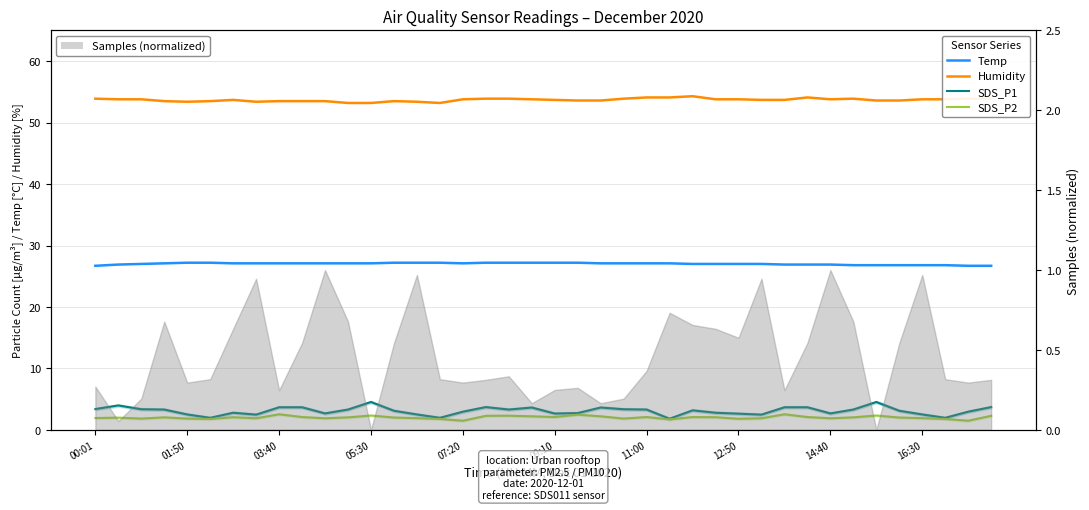

What are all the series names shown in the legend?

Temp, Humidity, SDS_P1, SDS_P2